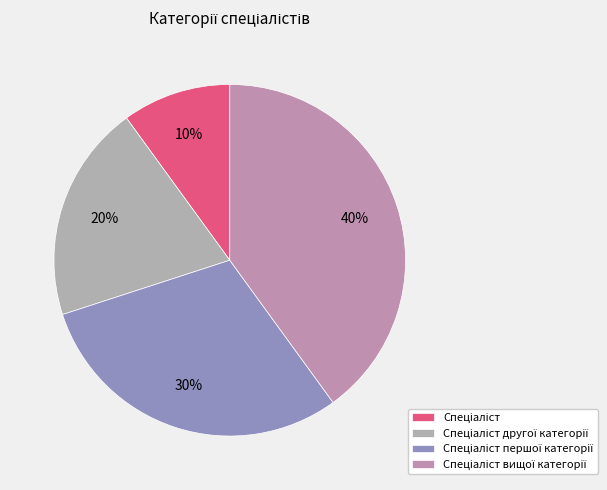

Is there a majority slice in this chart?

No